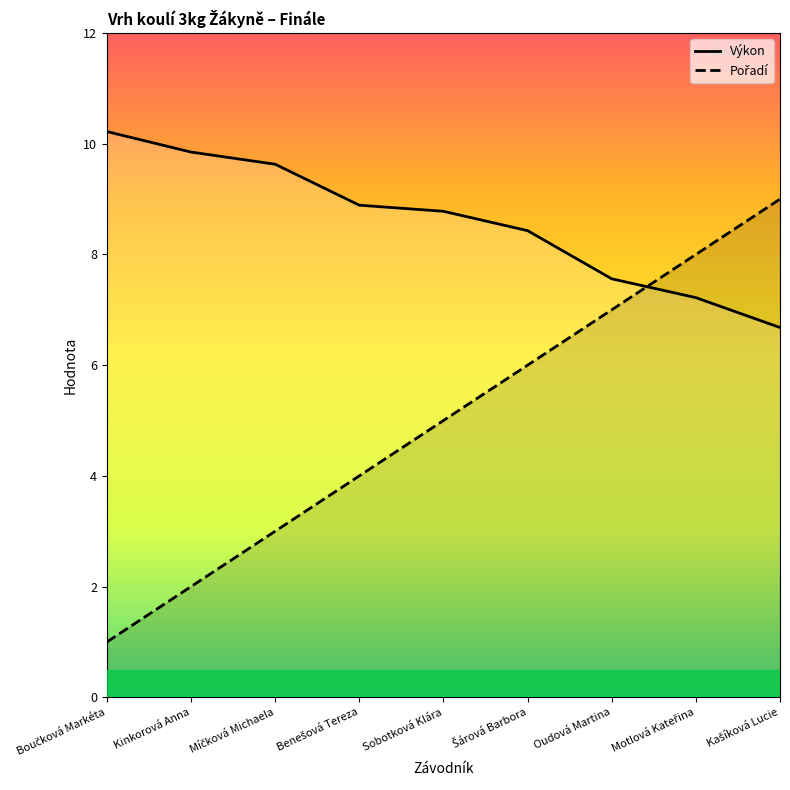

Count the Pořadí values in the range 3 to 7.

5